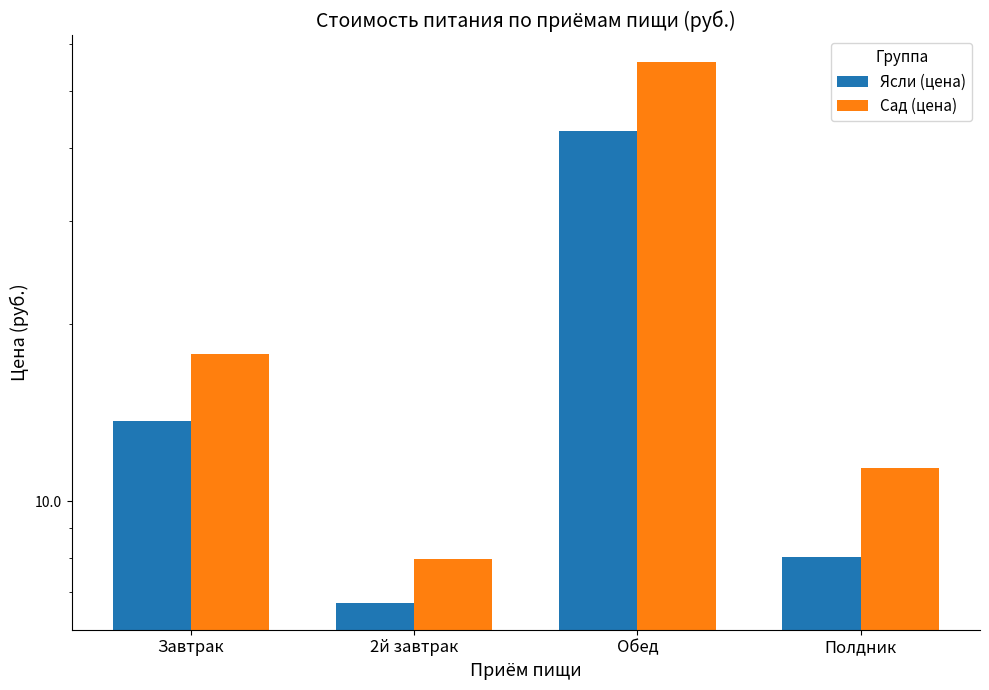

What is the greatest value displayed?

55.9